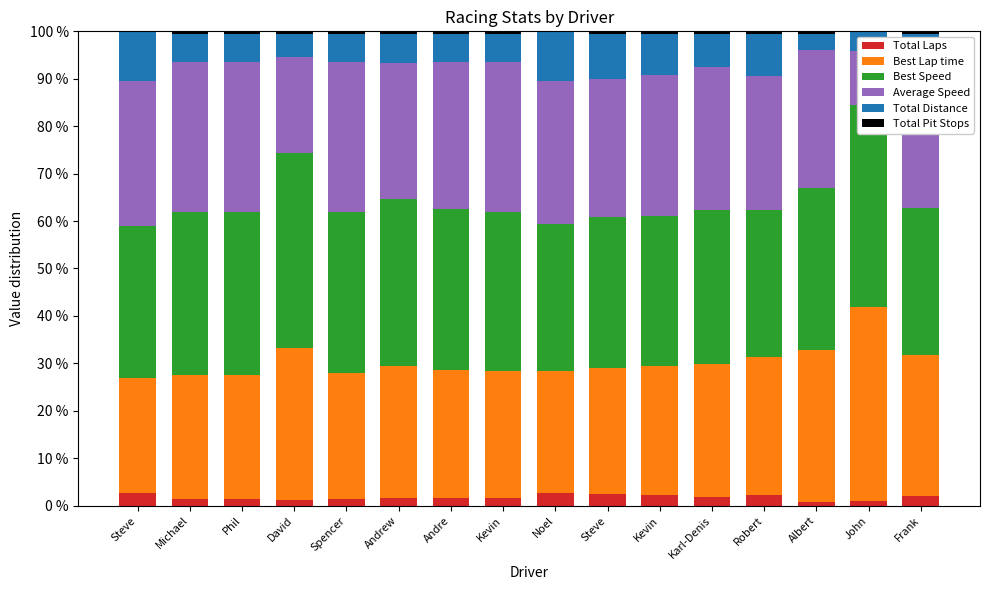

Read the Best Lap time value at Frank.

29.8